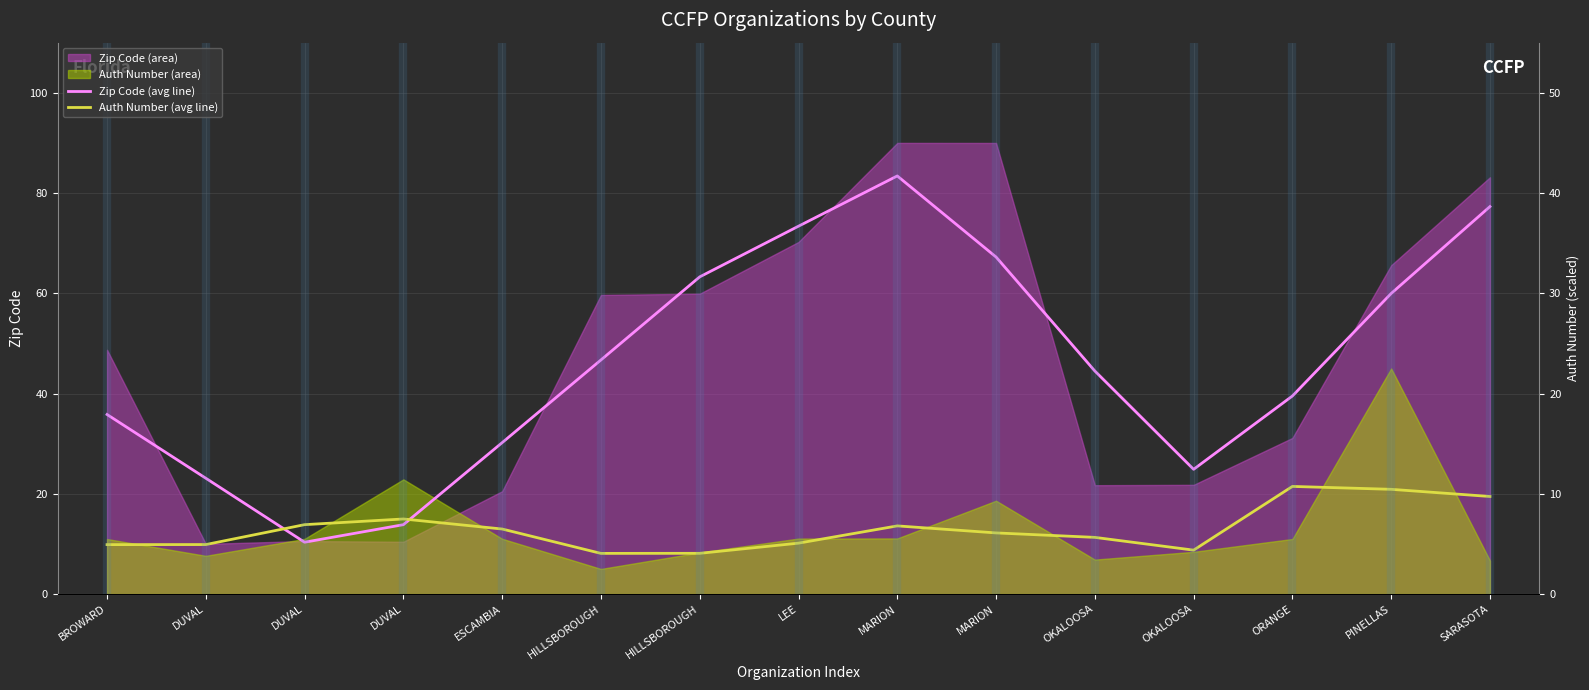

Does the chart have visible grid lines?

Yes